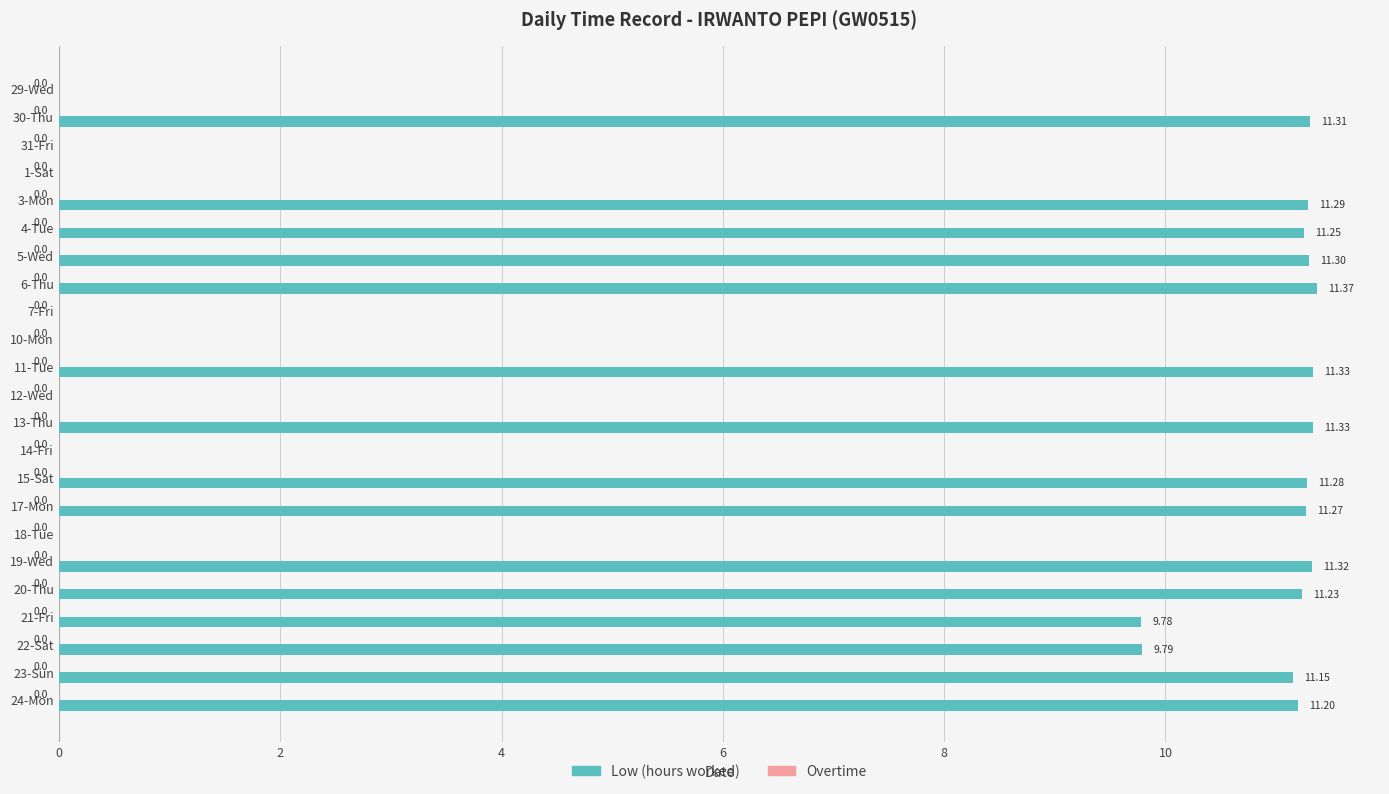

What is the sum of the values at 24-Mon and 18-Tue?

11.2